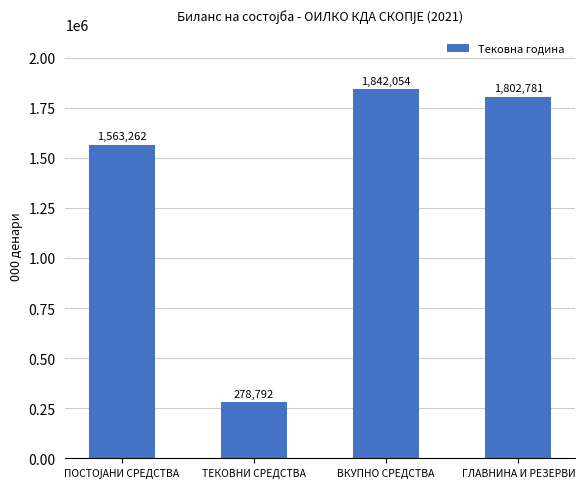

What is the value of the 4th bar from the left?

1802781